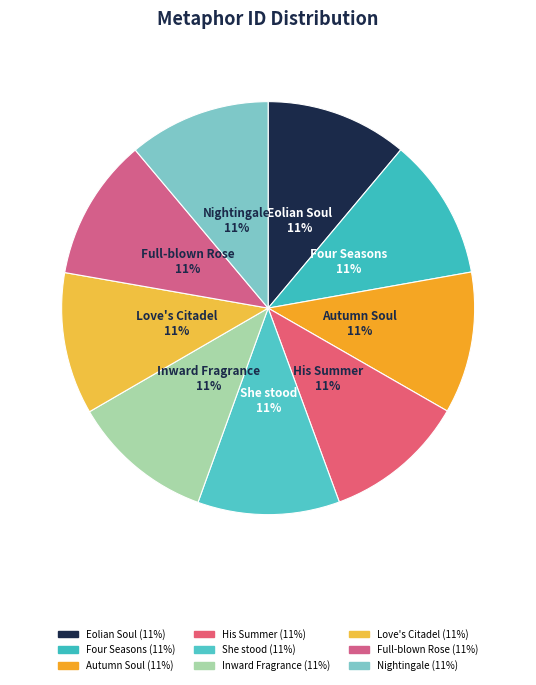

How many slices are in this pie chart?

9